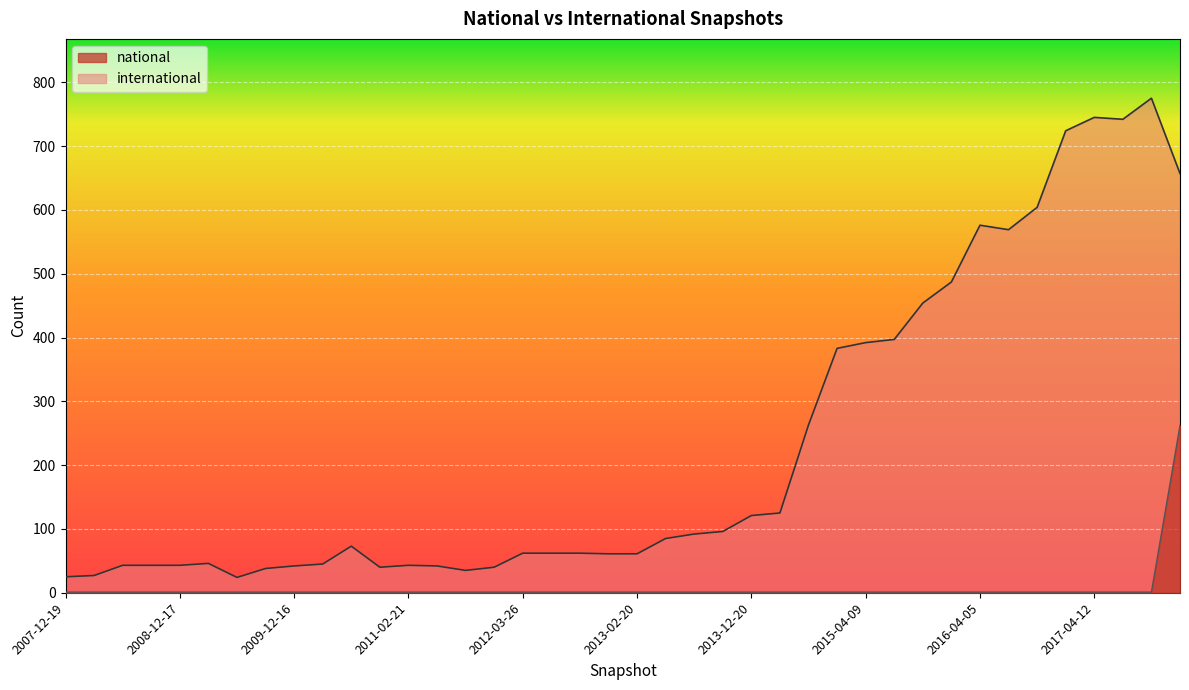

Which has a higher value, 2017-07-24 or 2007-12-19?

2017-07-24